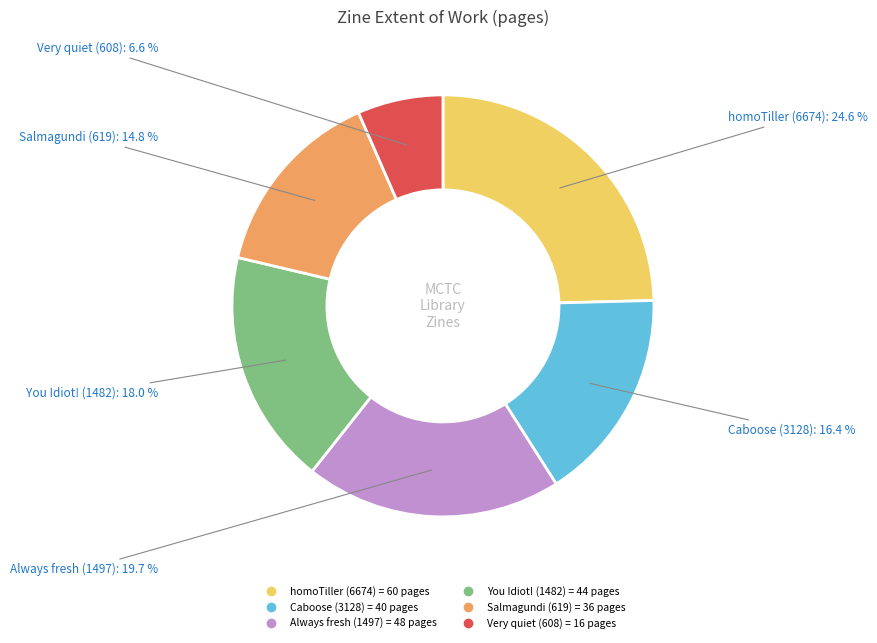

How many segments does this pie chart have?

6